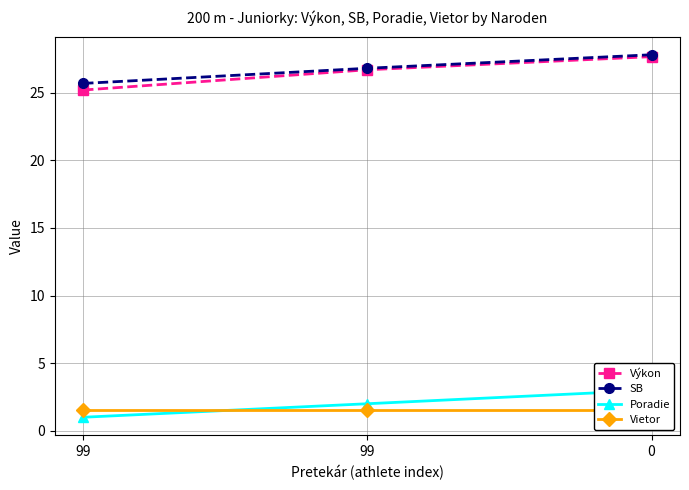

What is the maximum value shown in the chart?

27.8